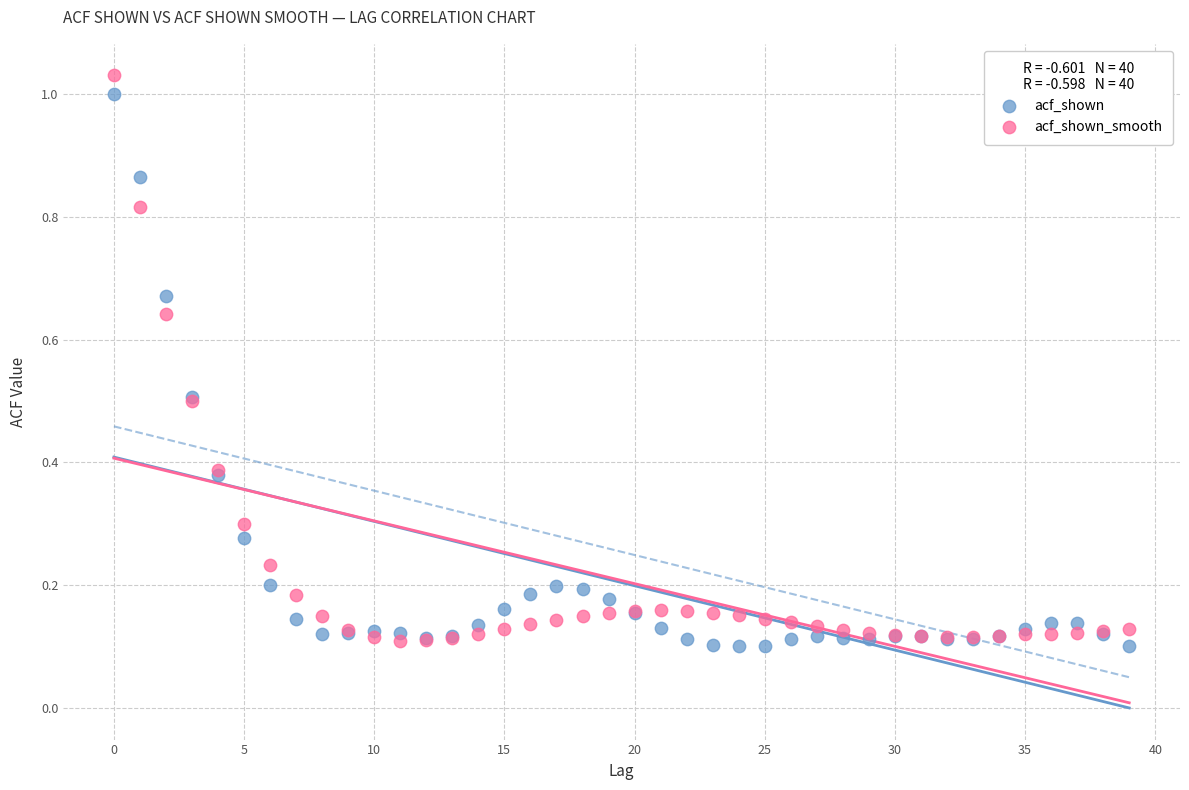

Which series reaches the maximum Y coordinate?

acf_shown_smooth